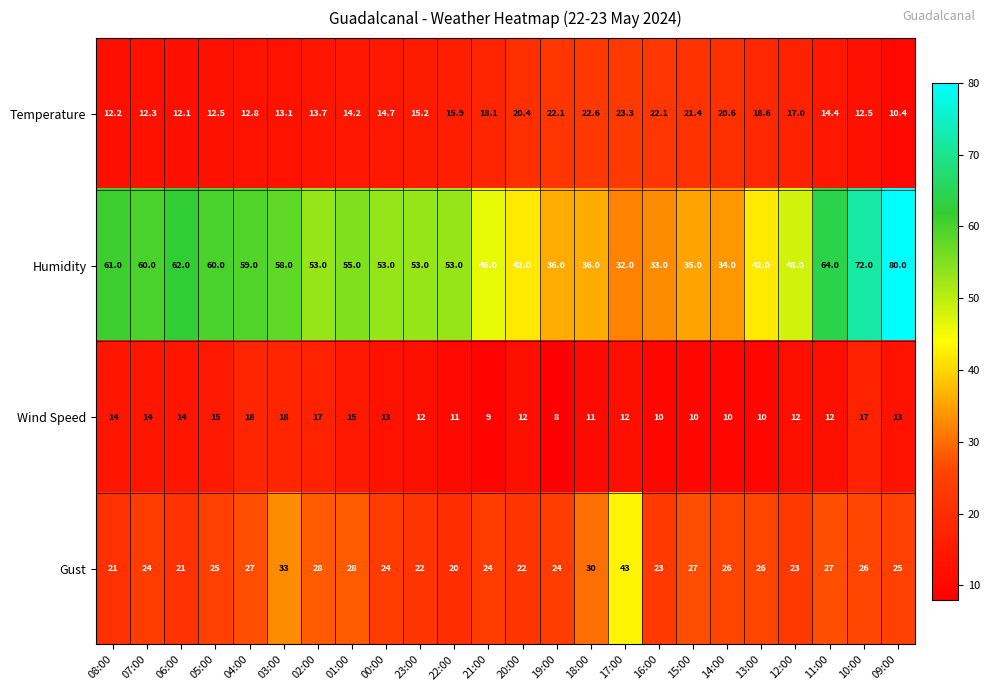

The value of Humidity at 04:00 is 59.0. True or false?

True